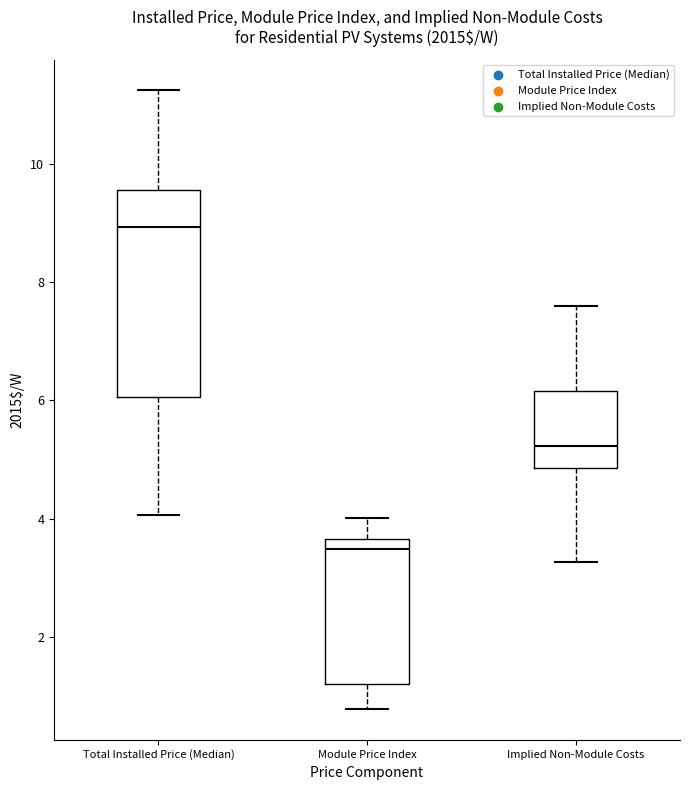

Where does the median line of the box for Module Price Index sit on the y-axis? The values are not printed on the chart, so give them approximately, as read against the axis.

3.4